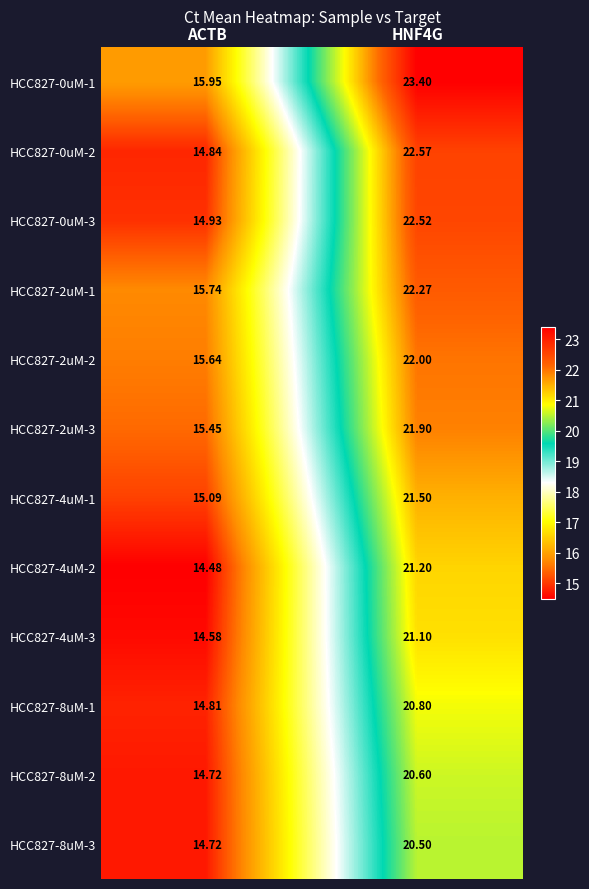

What is the spread (max minus min) of values at HNF4G?

2.9